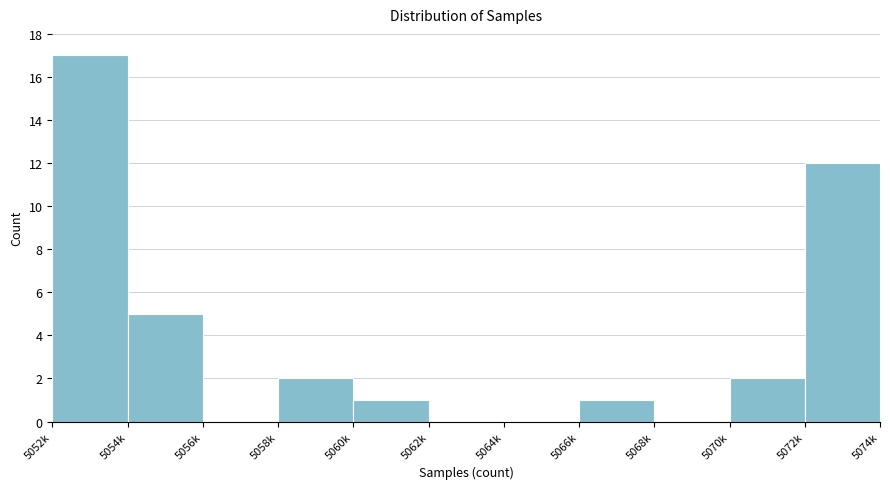

Reading left to right, extract all data points from this chart.

5052k=17	5054k=5	5056k=0	5058k=2	5060k=1	5062k=0	5064k=0	5066k=1	5068k=0	5070k=2	5072k=12